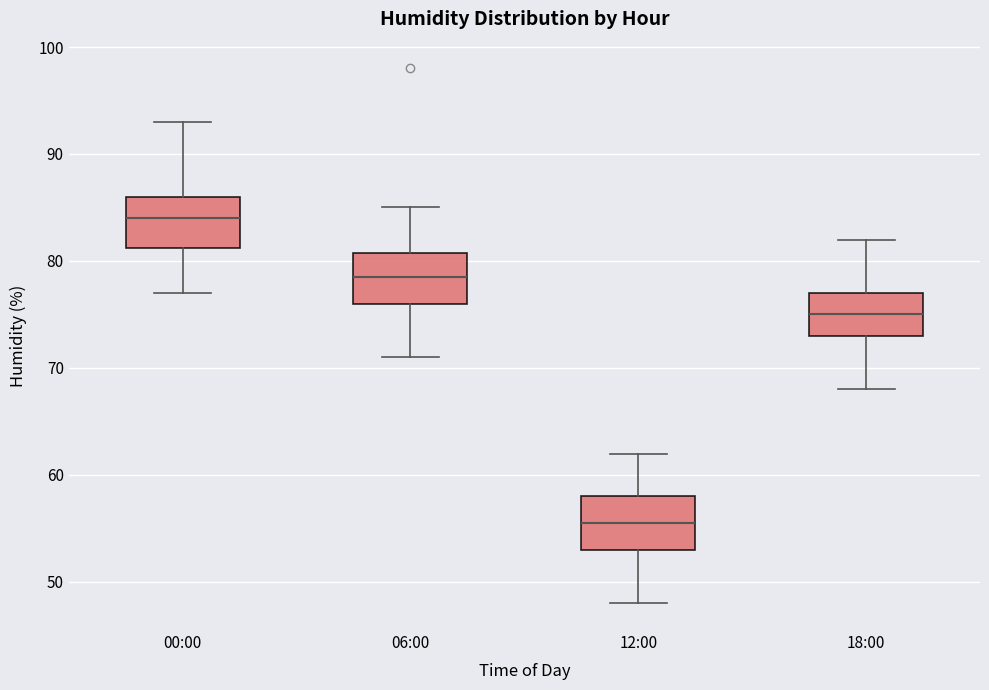

Where is the upper edge of the box for 12:00 on the y-axis? The values are not printed on the chart, so give them approximately, as read against the axis.

58